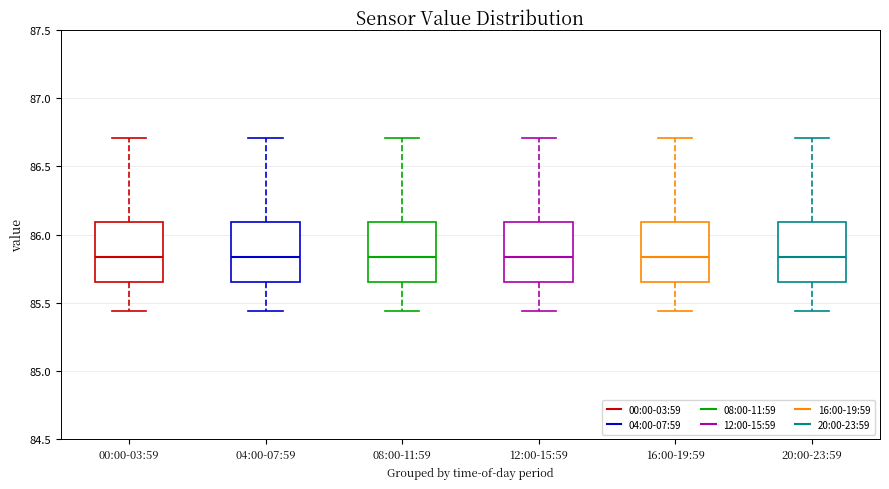

Reading left to right, read every box against the y-axis: the position of its median line, the range the box covers, and the ends of its whiskers. The values are not printed on the chart, so give them approximately, as read against the axis.

00:00-03:59: median 85.85, box 85.65 to 86.10, whiskers 85.45 to 86.70
04:00-07:59: median 85.85, box 85.65 to 86.10, whiskers 85.45 to 86.70
08:00-11:59: median 85.85, box 85.65 to 86.10, whiskers 85.45 to 86.70
12:00-15:59: median 85.85, box 85.65 to 86.10, whiskers 85.45 to 86.70
16:00-19:59: median 85.85, box 85.65 to 86.10, whiskers 85.45 to 86.70
20:00-23:59: median 85.85, box 85.65 to 86.10, whiskers 85.45 to 86.70